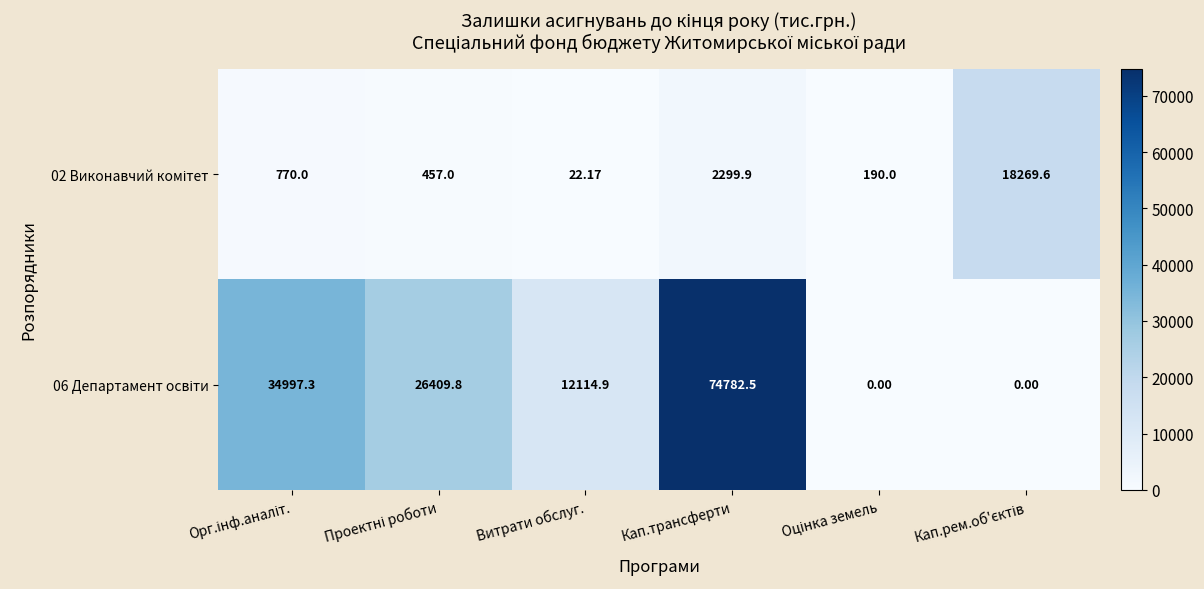

At which category is the sum across all series the highest?

Кап.трансферти